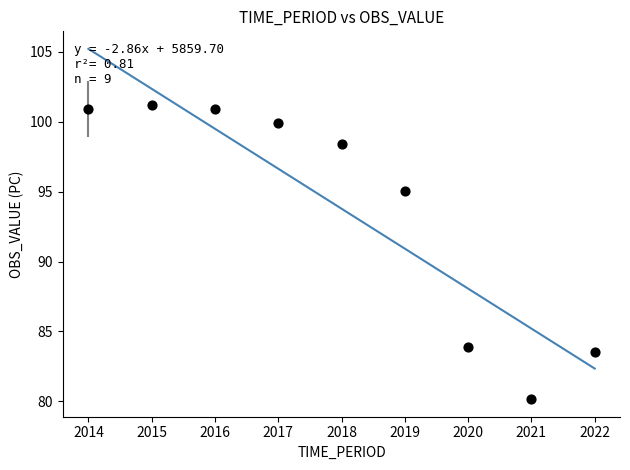

What is the range of Y values (max minus min)?

21.1